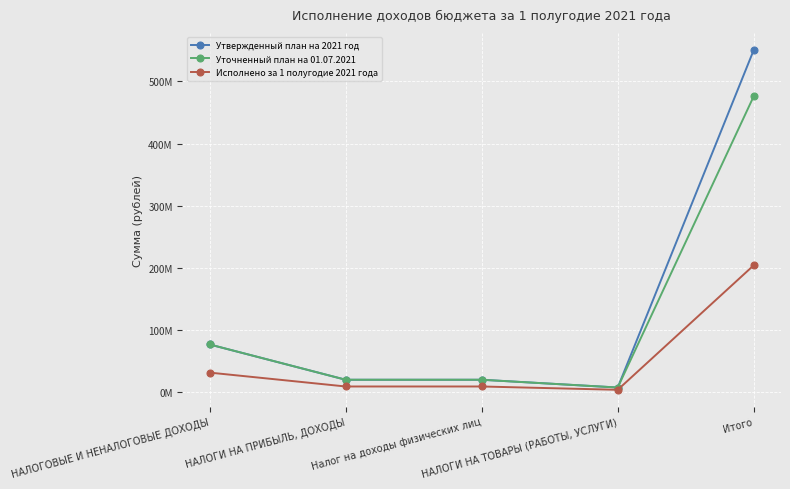

What position from the left is НАЛОГИ НА ТОВАРЫ (РАБОТЫ, УСЛУГИ)?

4